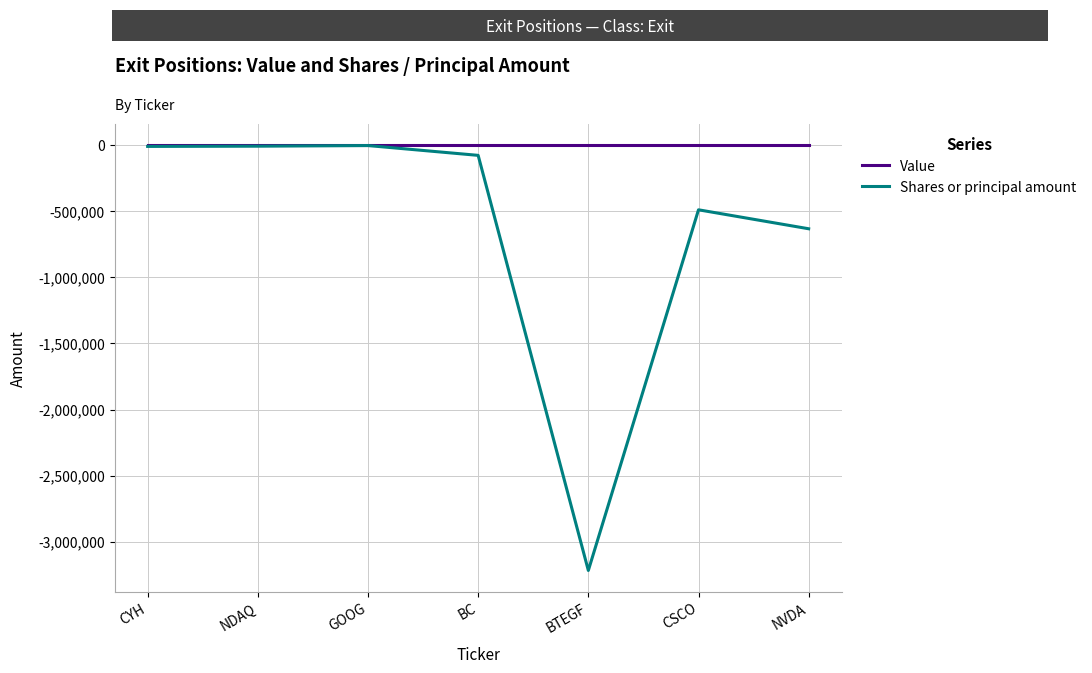

Rank the series at BTEGF from highest to lowest value.

Value, Shares or principal amount